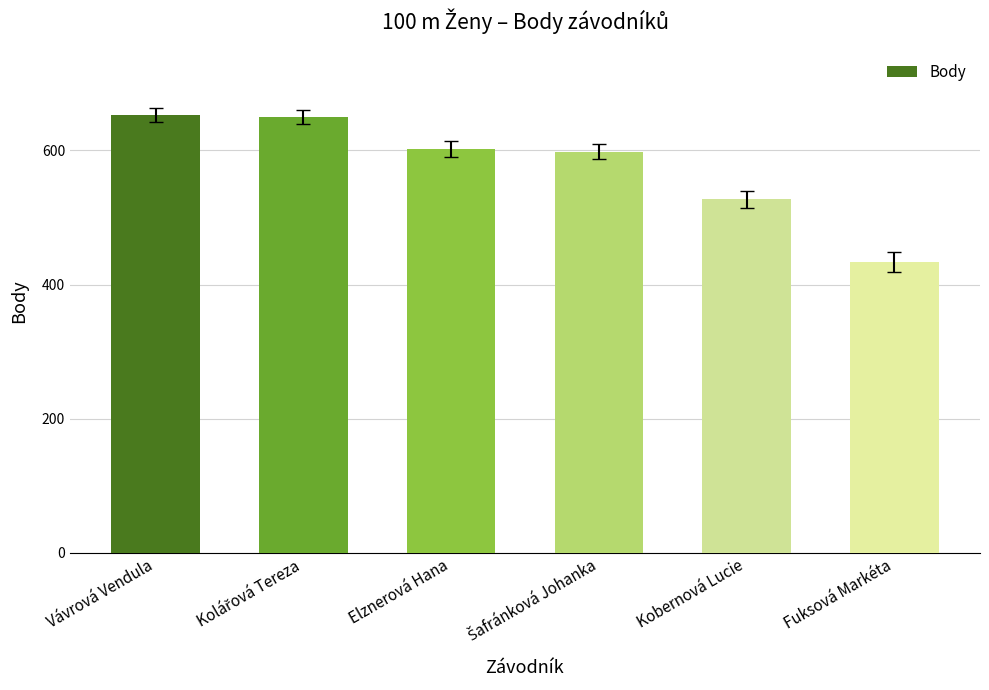

Which label corresponds to the smallest value in the chart?

Fuksová Markéta